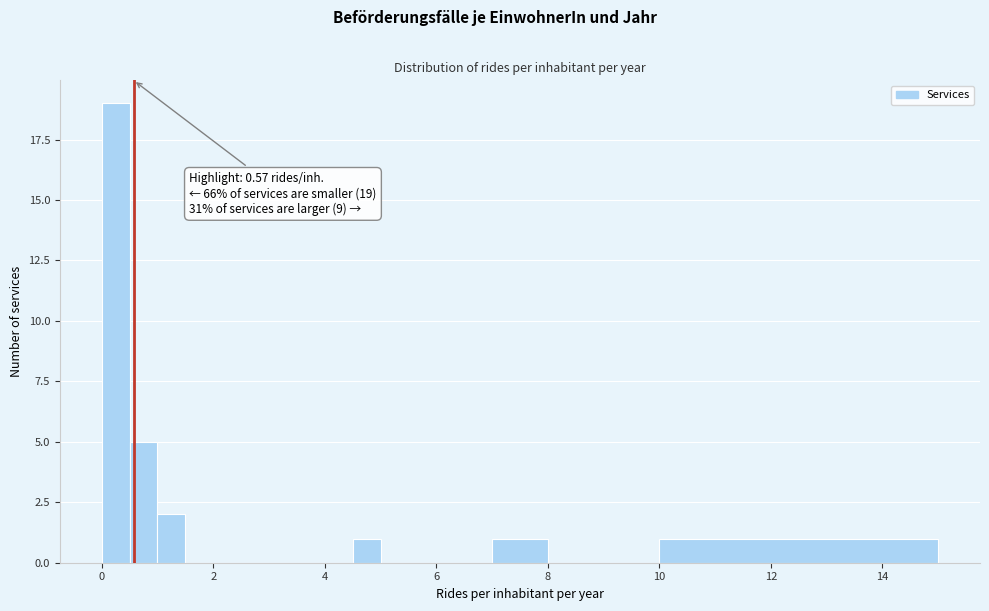

Around what value on the x-axis is the tallest bar? Give the approximate position of its centre, as read against the axis.

0.2